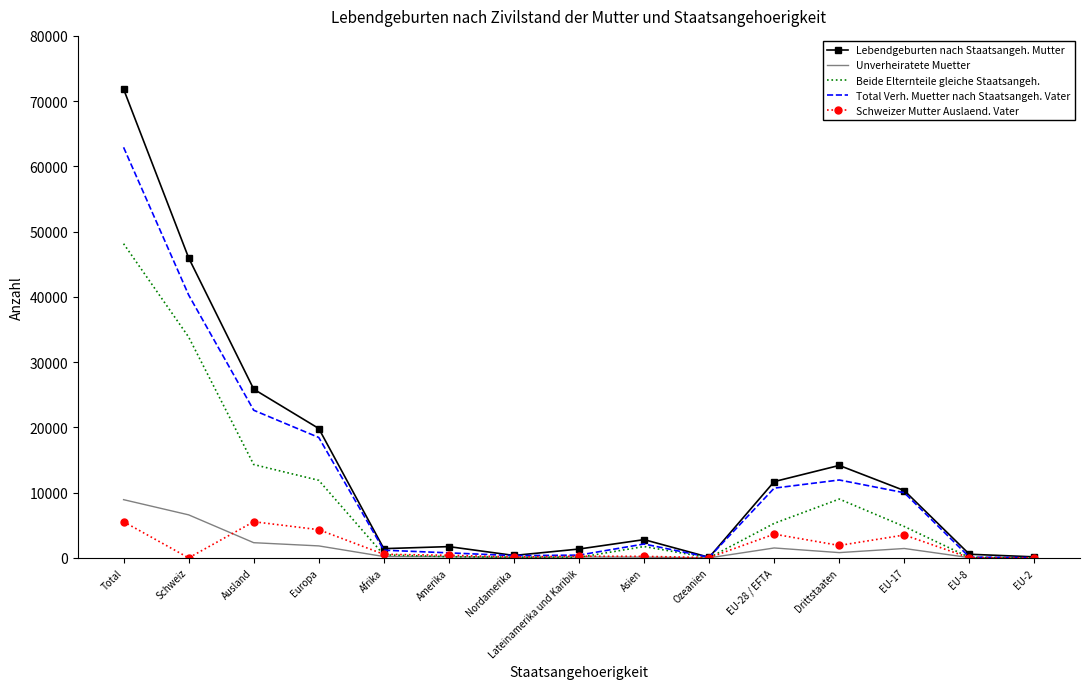

Between Nordamerika and EU-28 / EFTA, which series saw the biggest shift?

Lebendgeburten nach Staatsangeh. Mutter